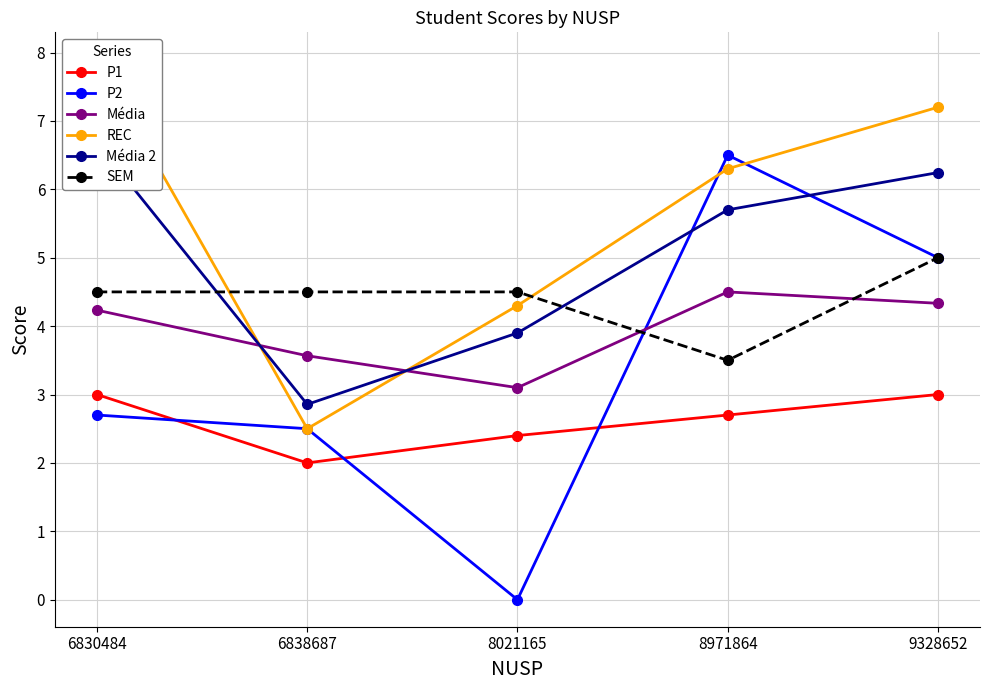

Which label corresponds to the largest value in the chart?

6830484